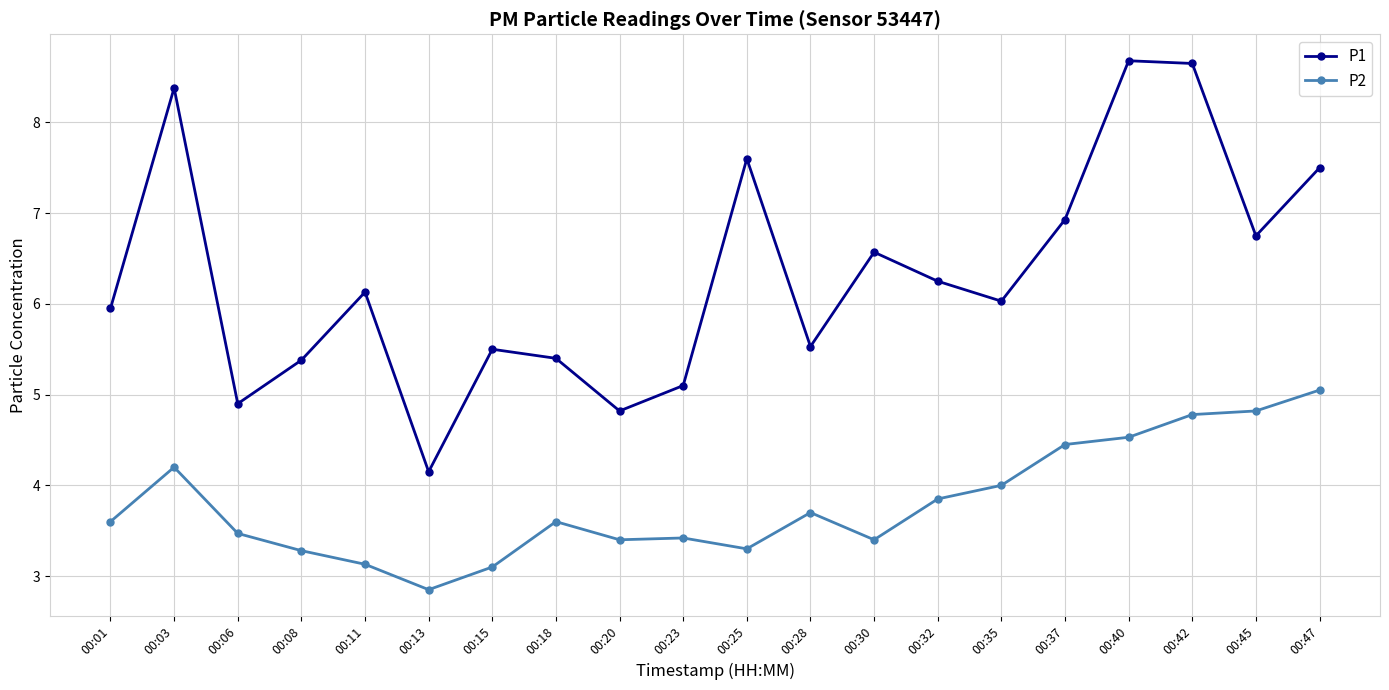

Does the chart display data point markers on the line(s)?

Yes